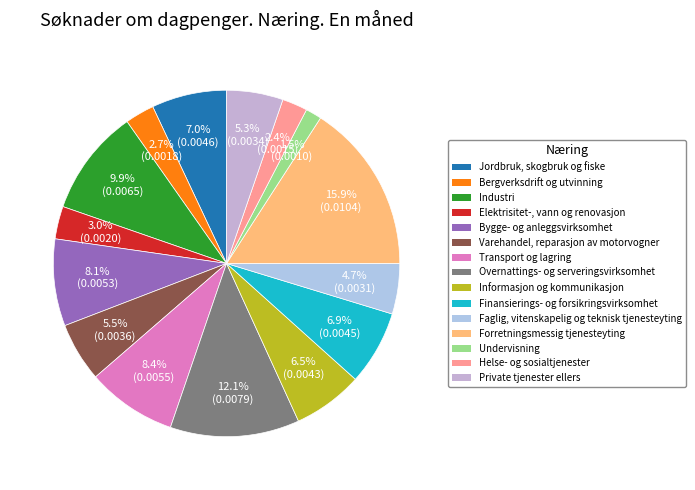

To the nearest percent, what portion does Faglig, vitenskapelig og teknisk tjenesteyting represent?

5%